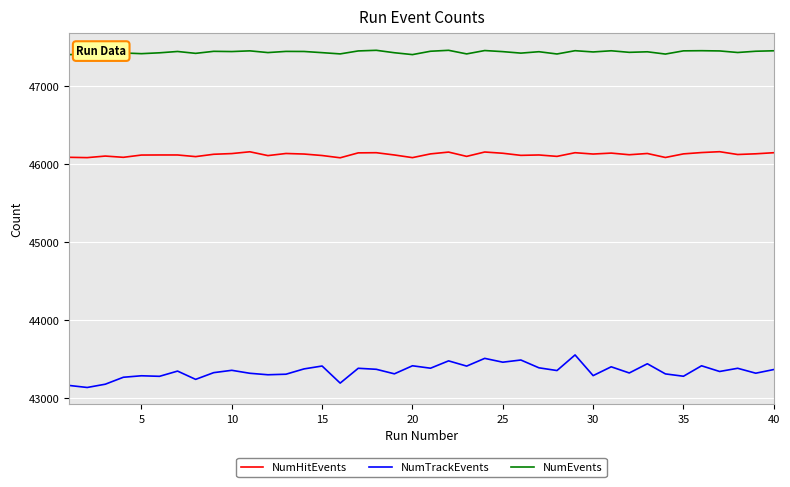

What is the smallest value displayed?

43141